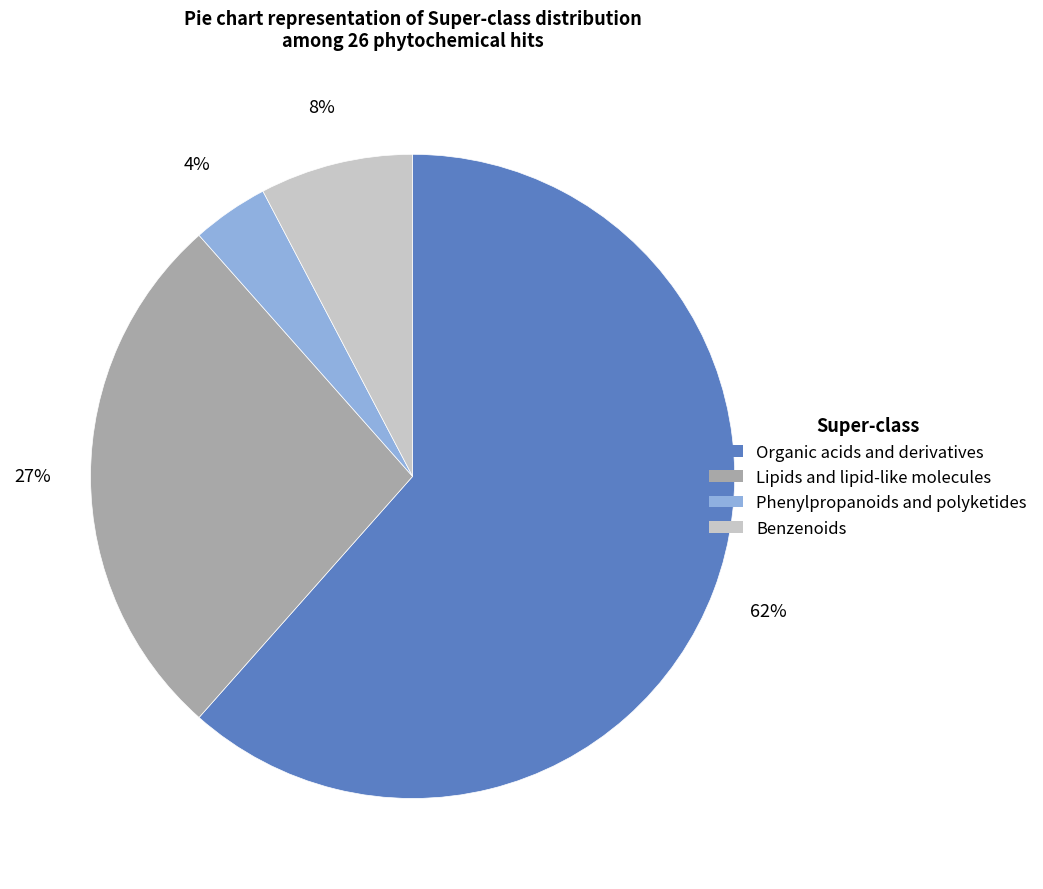

Which slice is the smallest?

Phenylpropanoids and polyketides